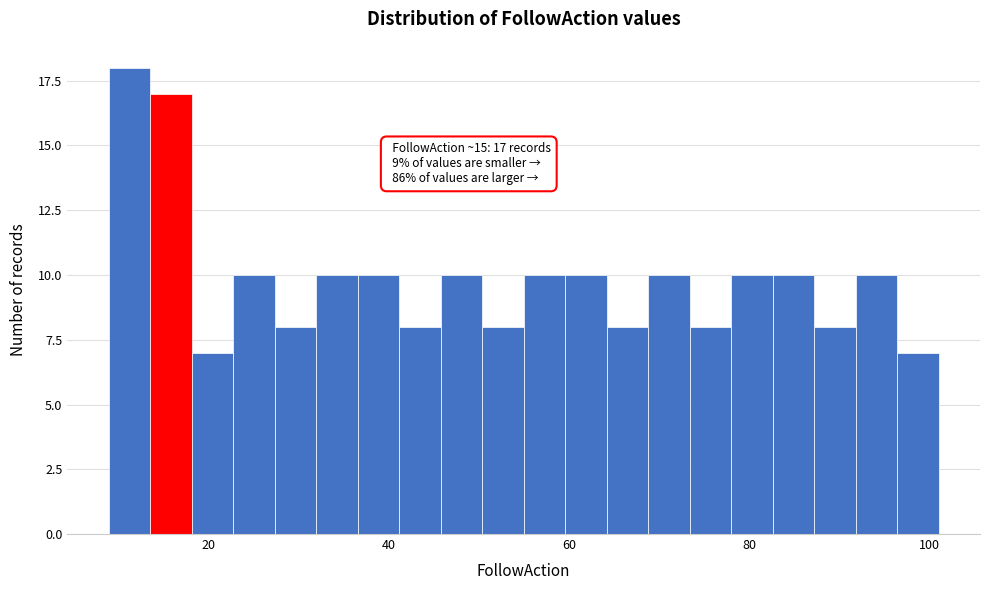

Around what value on the x-axis is the tallest bar? Give the approximate position of its centre, as read against the axis.

12